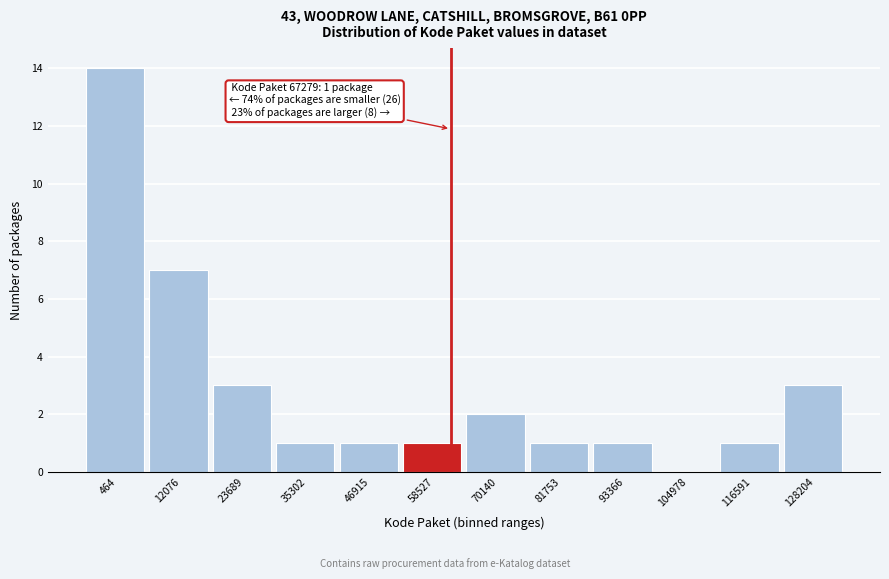

Reading left to right, transcribe all the data shown in this chart.

464=14	12076=7	23689=3	35302=1	46915=1	58527=1	70140=2	81753=1	93366=1	104978=0	116591=1	128204=3